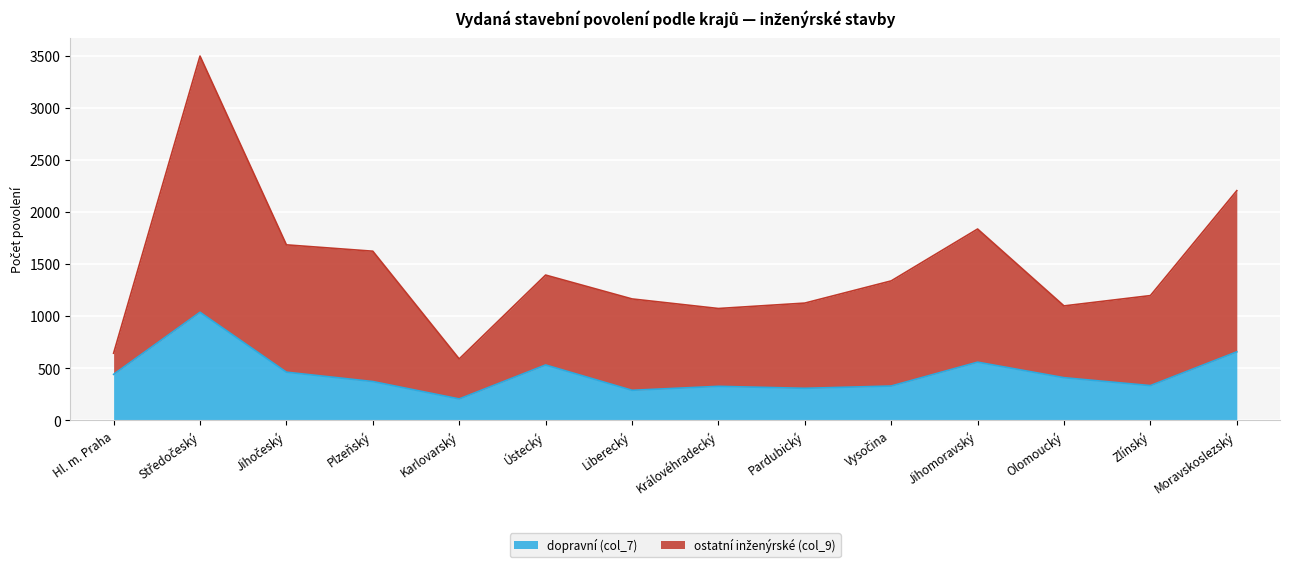

What is the maximum value for ostatní inženýrské (col_9)?

3497